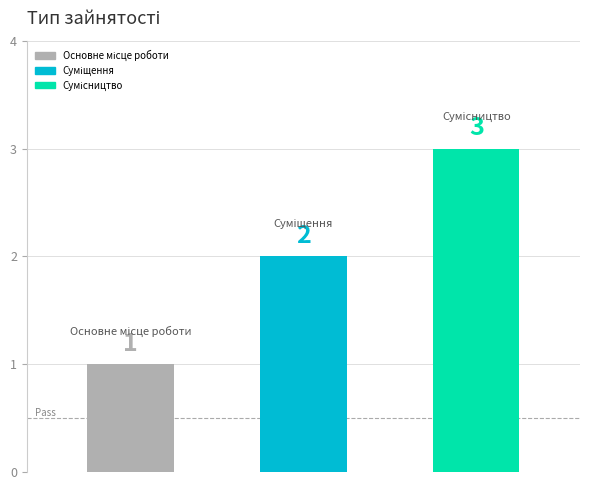

Reading left to right, extract all data points from this chart.

1	2	3